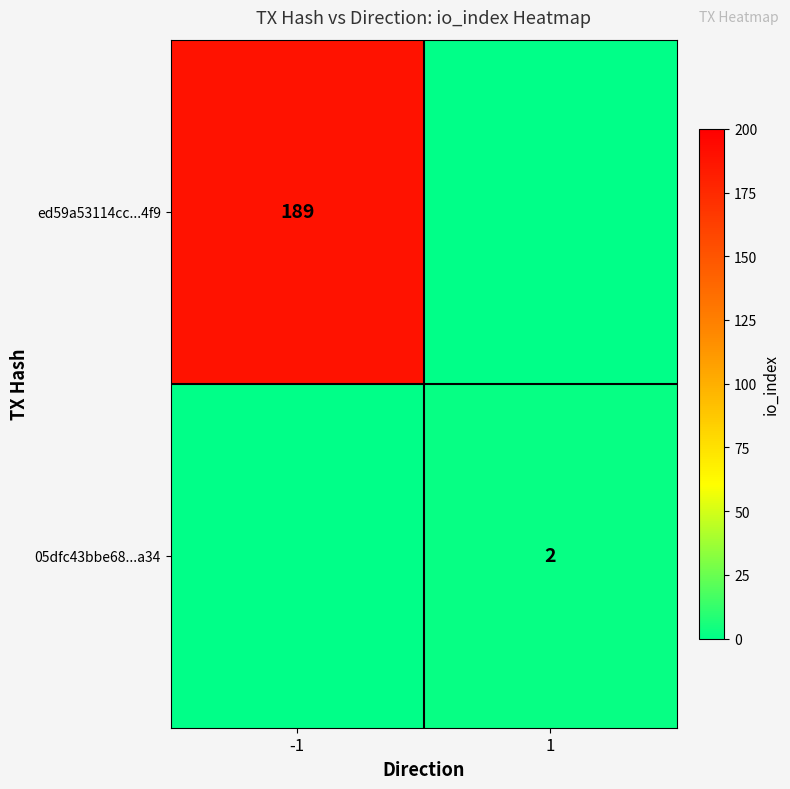

At which category is the sum across all series the highest?

-1